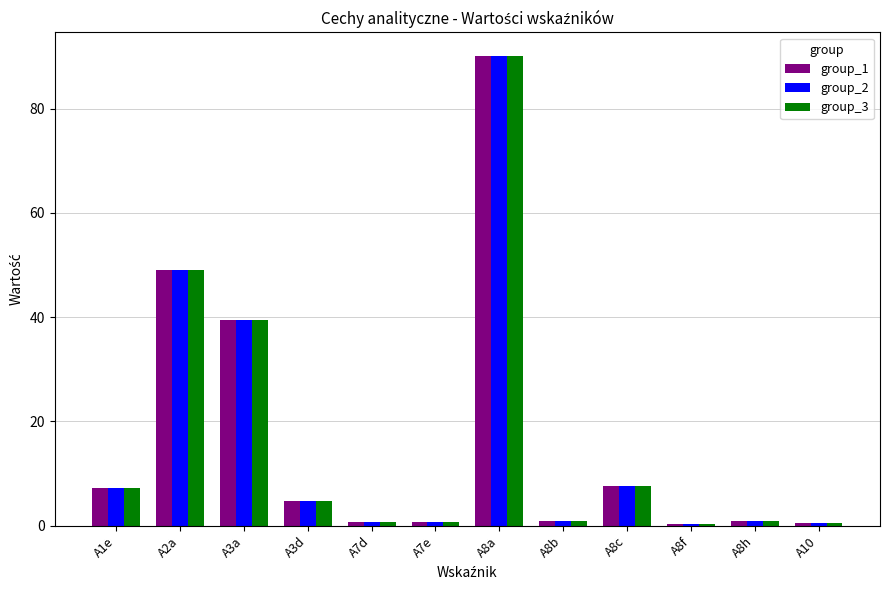

What is the highest value of the group_3 series?

90.1